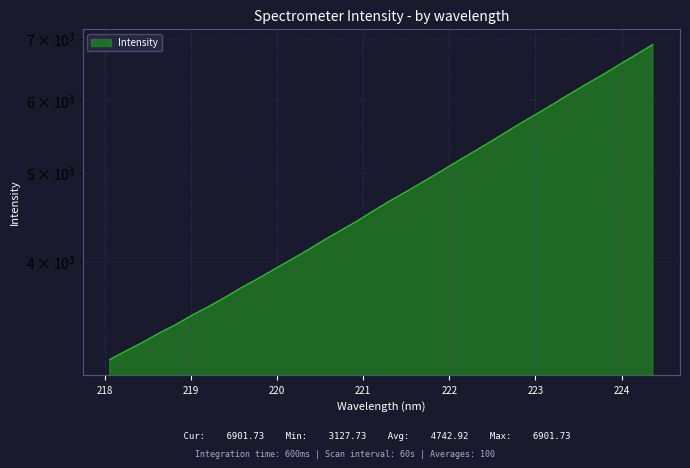

True or false: the data shows 6901.7 at 224.3616.

True